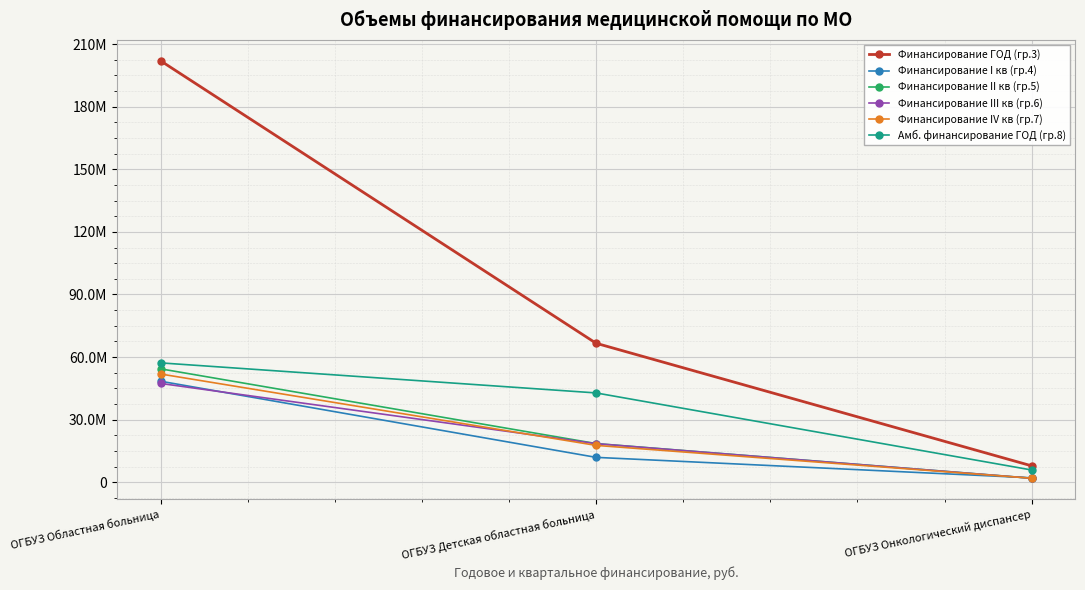

Rank the categories by Финансирование I кв (гр.4) value from lowest to highest.

ОГБУЗ Онкологический диспансер, ОГБУЗ Детская областная больница, ОГБУЗ Областная больница